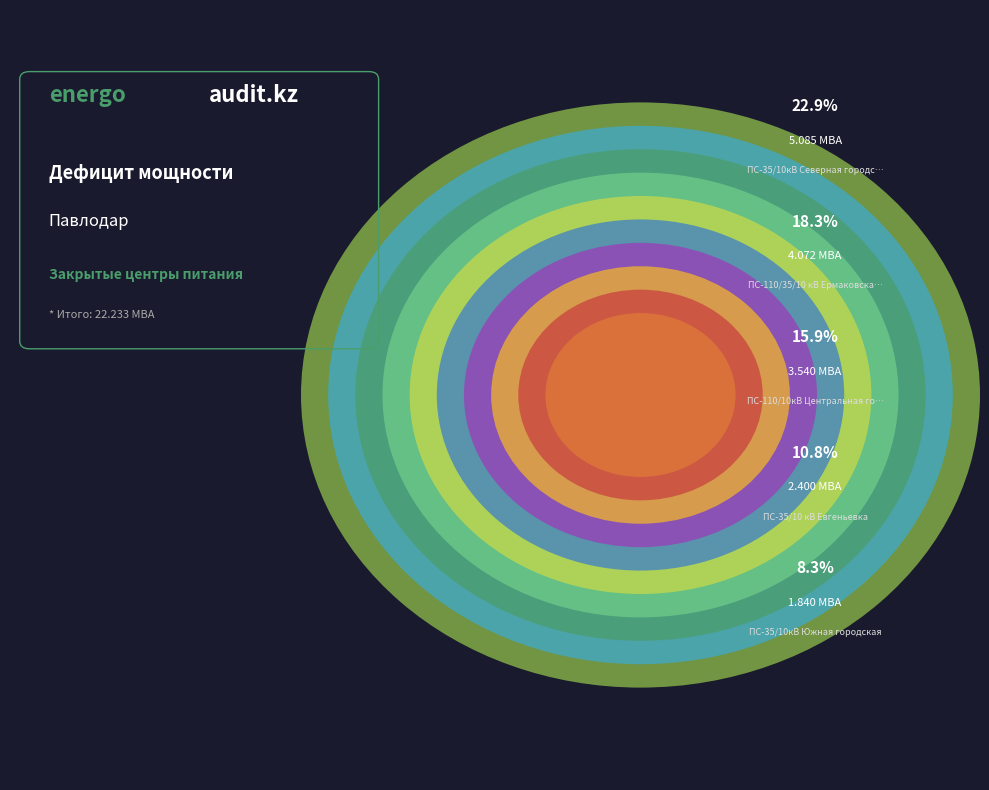

Is ПС-35/10кВ Моисеевка the majority of the pie?

No